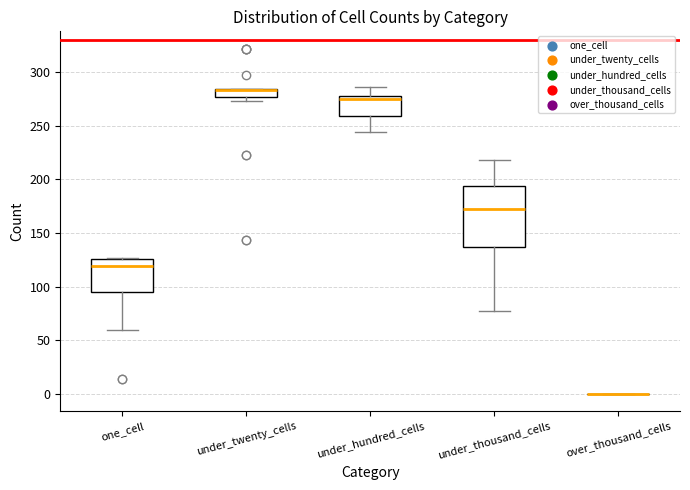

Where does the lower whisker of the box for under_hundred_cells end on the y-axis? The values are not printed on the chart, so give them approximately, as read against the axis.

245